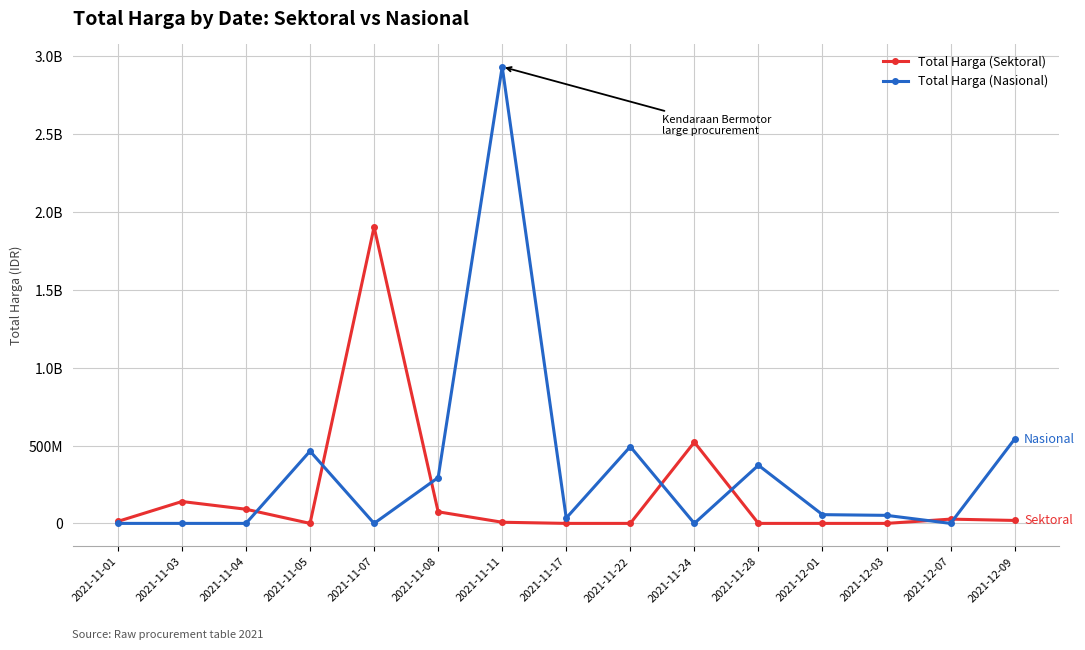

What position from the right is 2021-12-03?

3